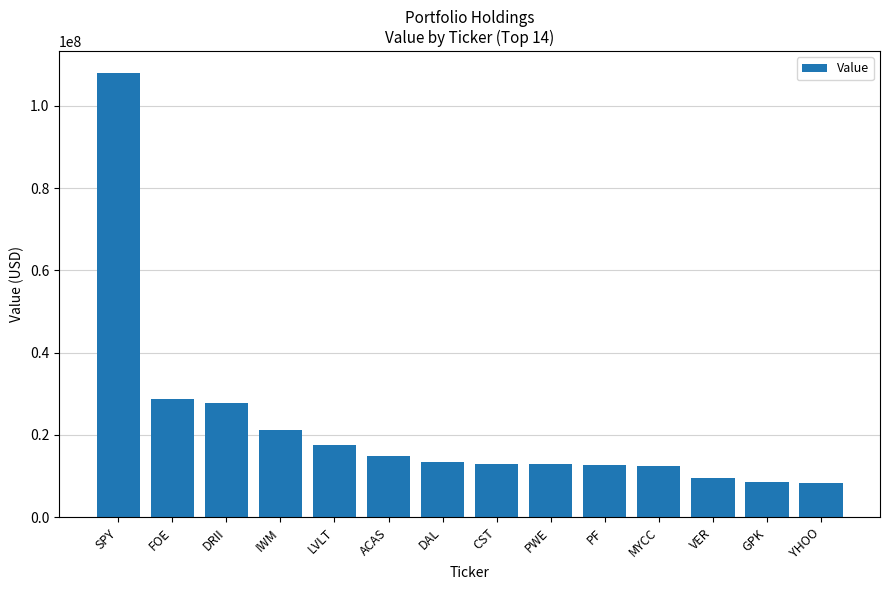

Are the bars horizontal?

No